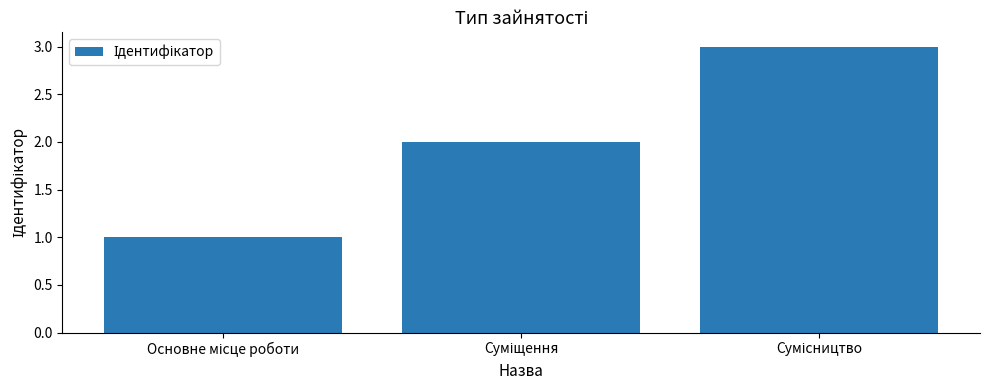

What is the value of the 1st bar from the left?

1